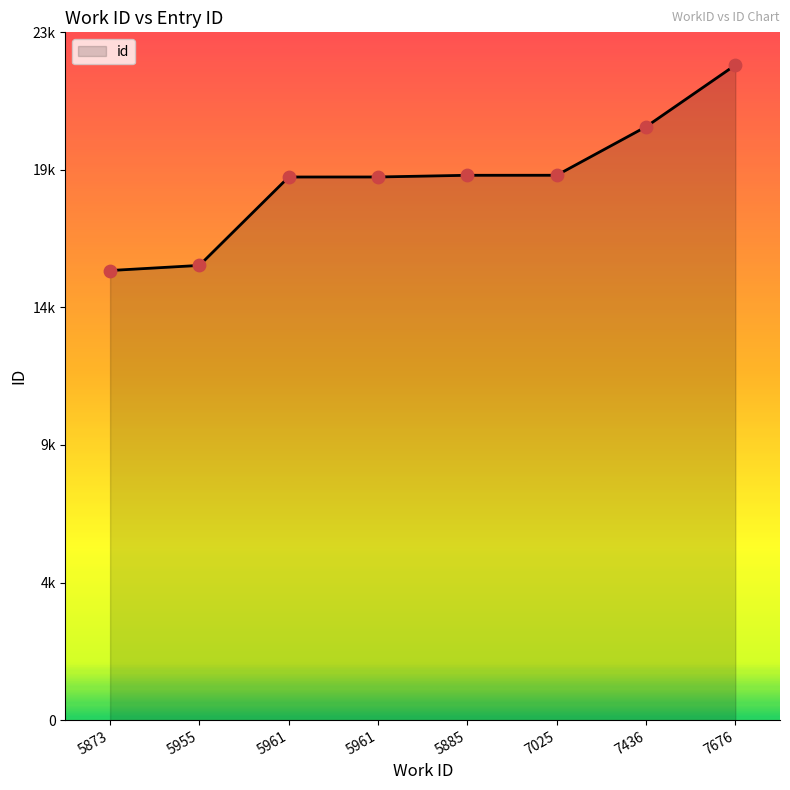

What is the change in value from 5955 to 7436?

+4820